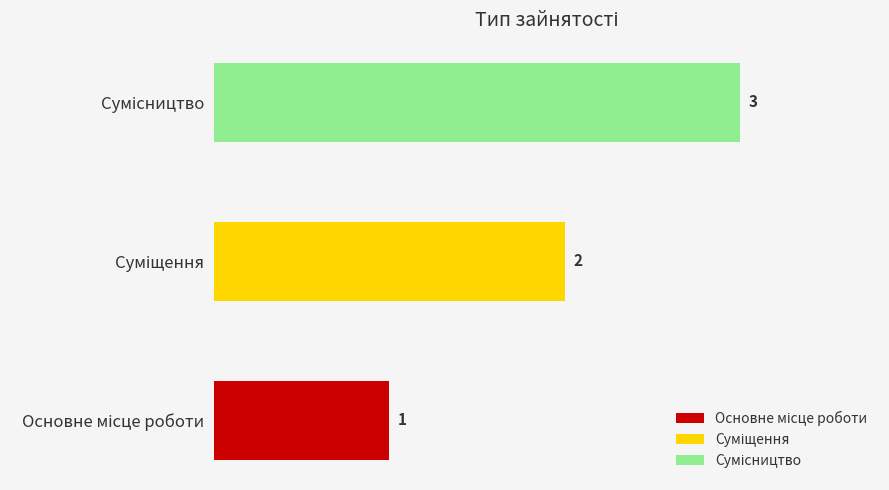

What is the sum of all values?

6